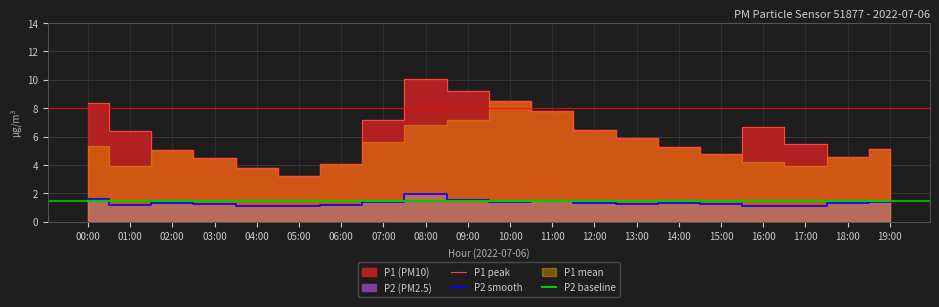

List the labels in order of P2 smooth value, smallest first.

05:00, 17:00, 04:00, 16:00, 01:00, 06:00, 15:00, 03:00, 13:00, 14:00, 18:00, 12:00, 02:00, 07:00, 19:00, 10:00, 11:00, 09:00, 00:00, 08:00